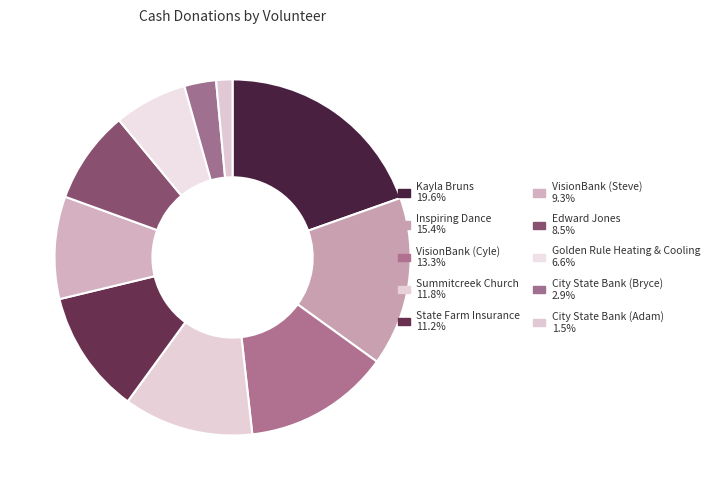

True or false: VisionBank (Steve) accounts for 19% of the total.

False